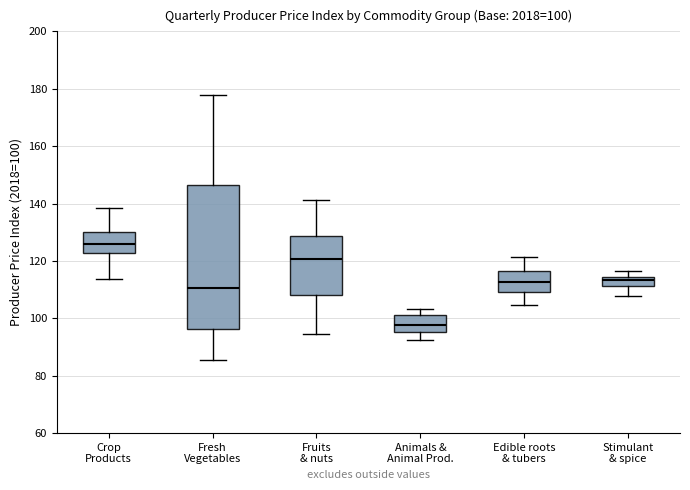

Which box's median line is the lowest?

Animals & Animal Prod.